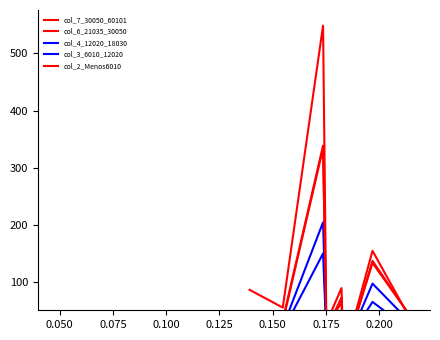

How many times do col_2_Menos6010 and col_6_21035_30050 cross each other?

5